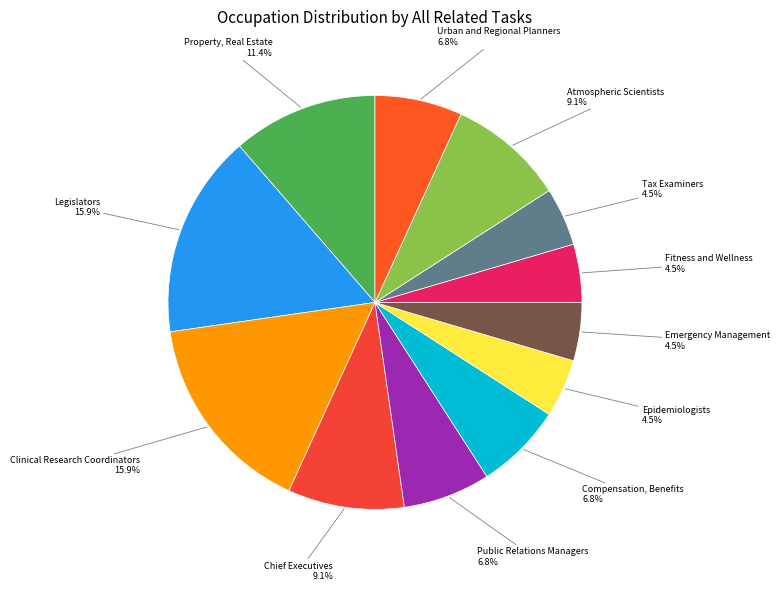

Does Property, Real Estate account for over 50% of the chart?

No